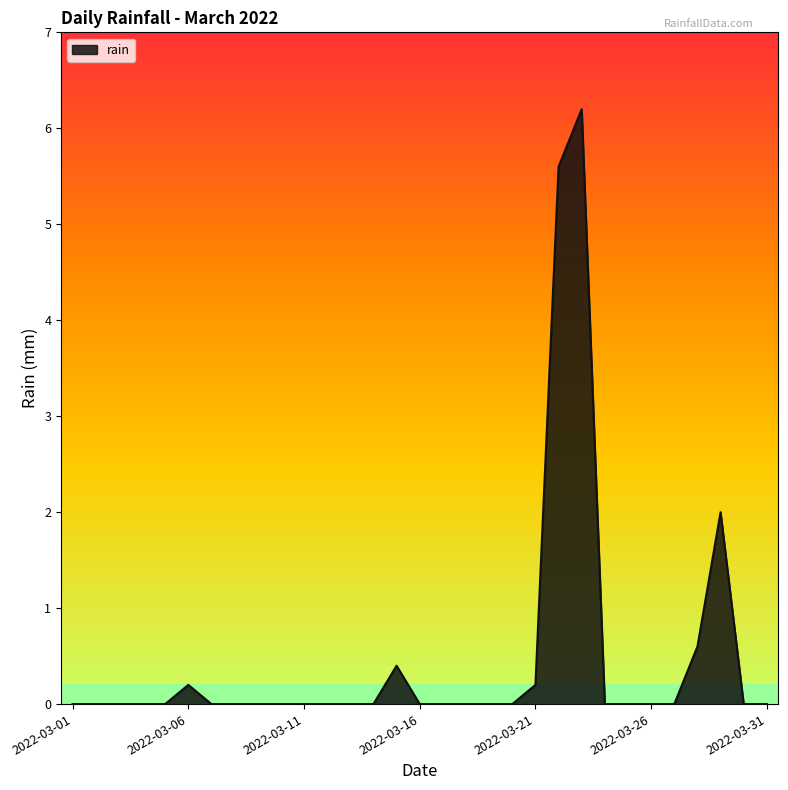

What is the maximum value shown in the chart?

6.2